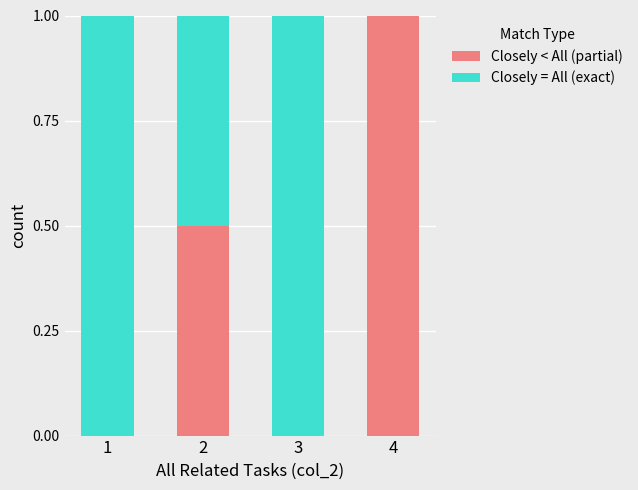

At which label does Closely < All (partial) reach its peak?

4